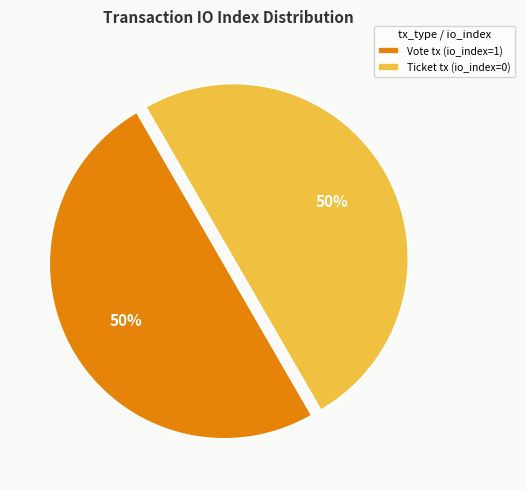

To the nearest percent, what is the combined percentage of Vote tx (io_index=1) and Ticket tx (io_index=0)?

100%